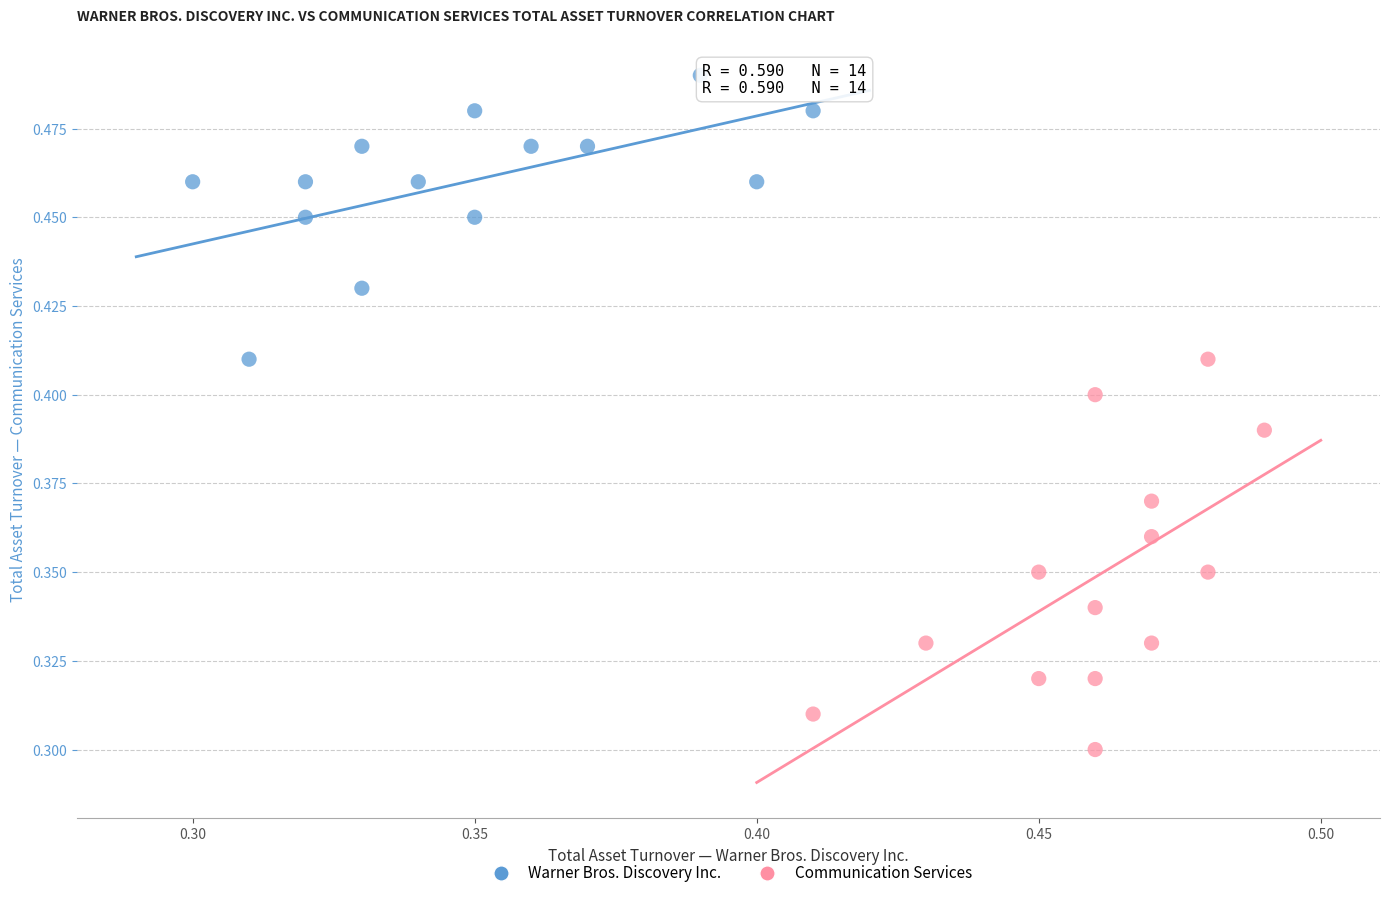

Which series reaches the maximum Y coordinate?

Warner Bros. Discovery Inc.